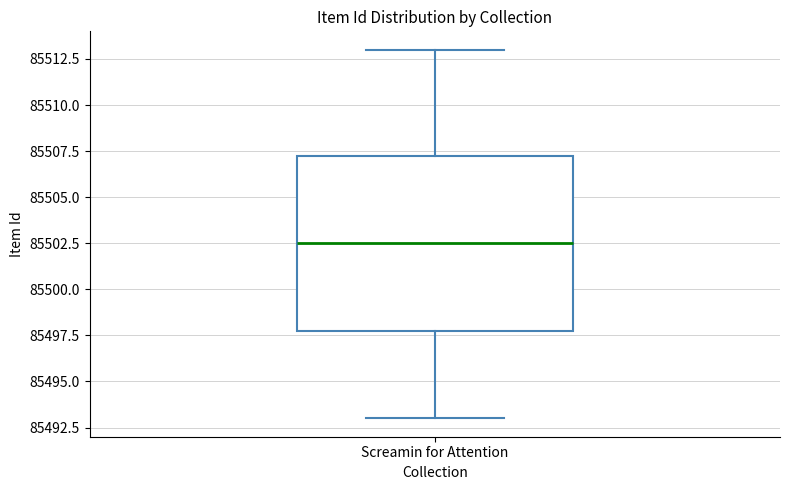

Transcribe this box plot: give where the median line is, the range the box spans, and where the two whiskers end, as read against the y-axis. The values are not printed on the chart, so give them approximately, as read against the axis.

median 85502.5, box 85498.0 to 85507.5, whiskers 85493.0 to 85513.0